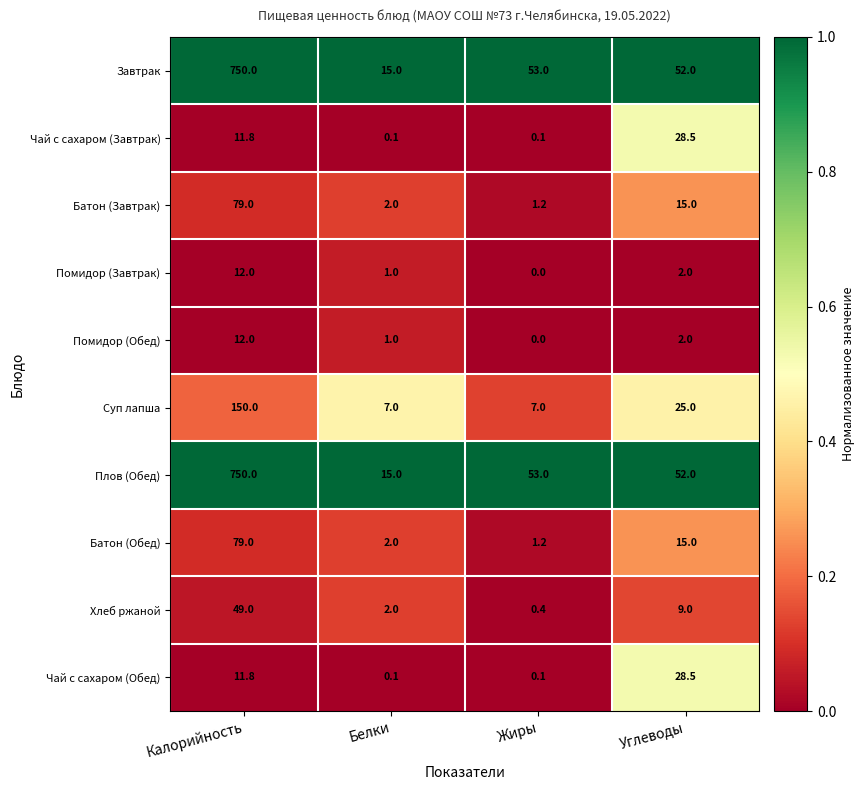

What is the maximum value shown in the chart?

750.0